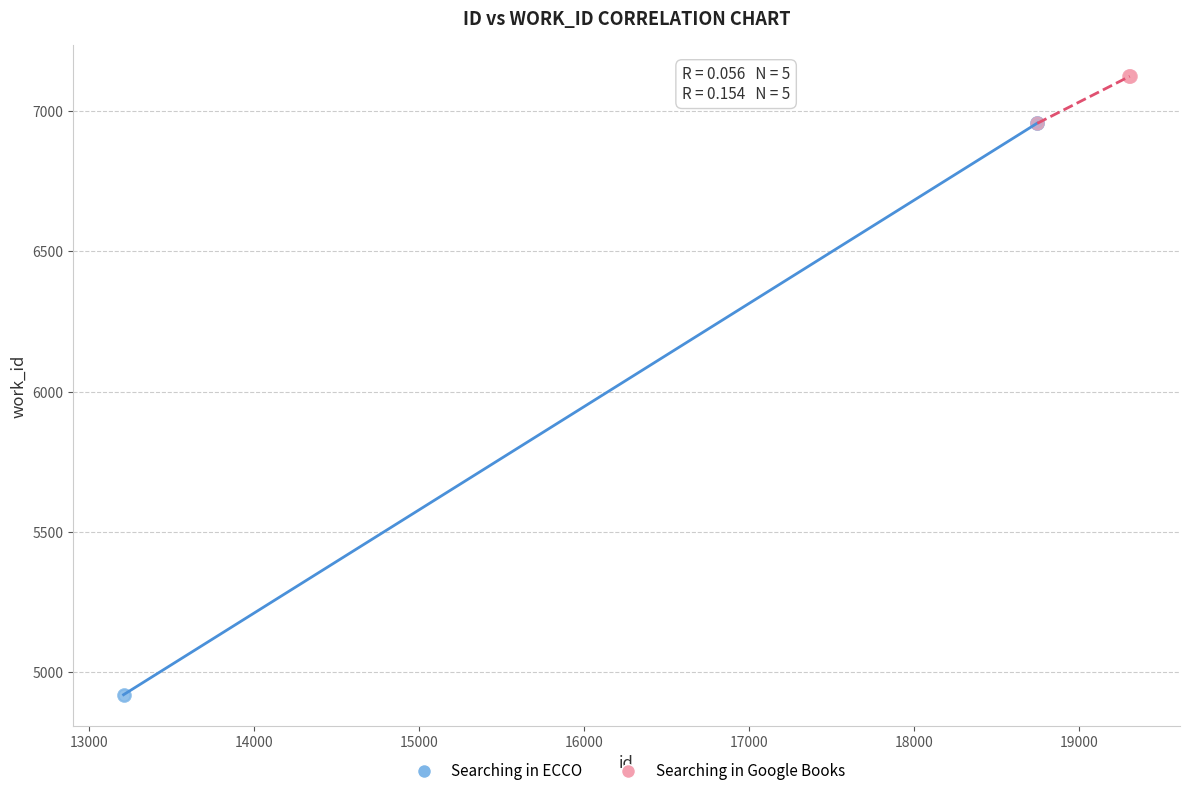

Which series contains the lowest Y value?

Searching in ECCO